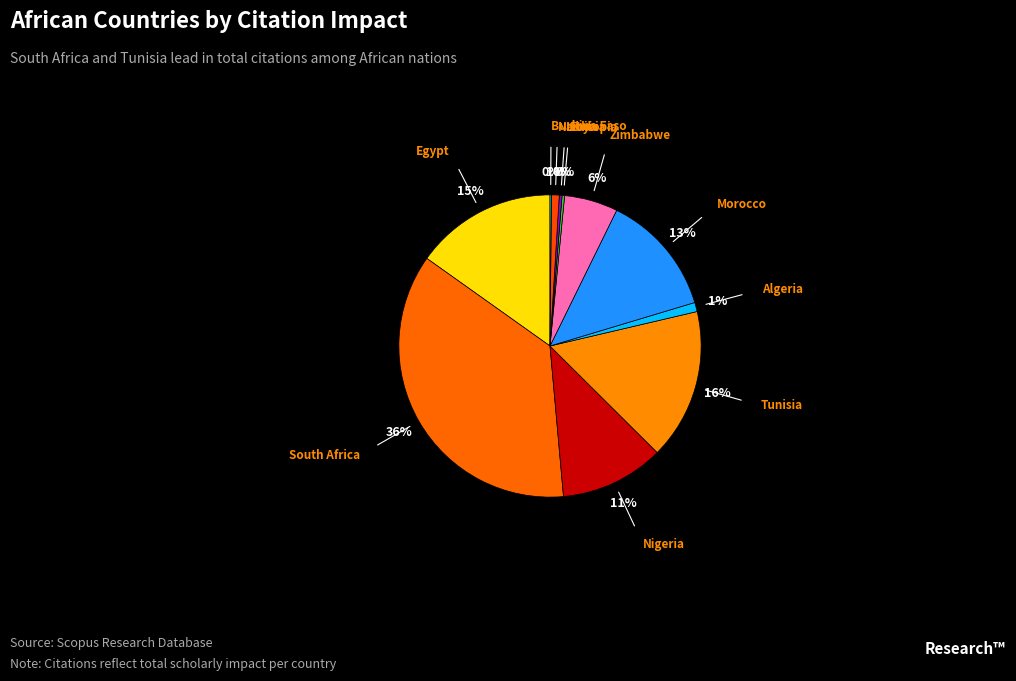

Is there a majority slice in this chart?

No